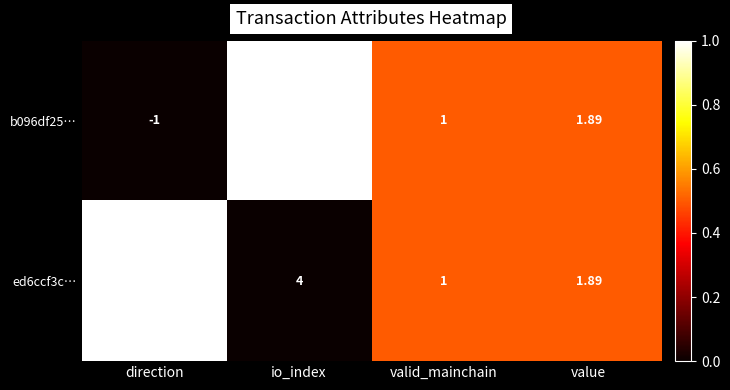

Where is b096df25… nearest to the value 5?

value